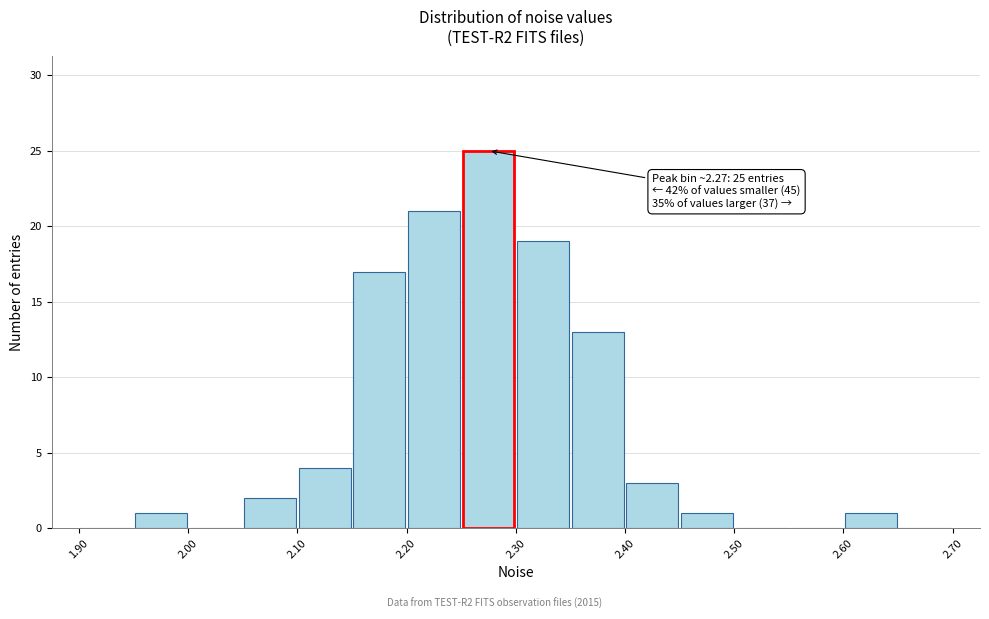

Which range on the x-axis has the tallest bar?

2.25 to 2.30